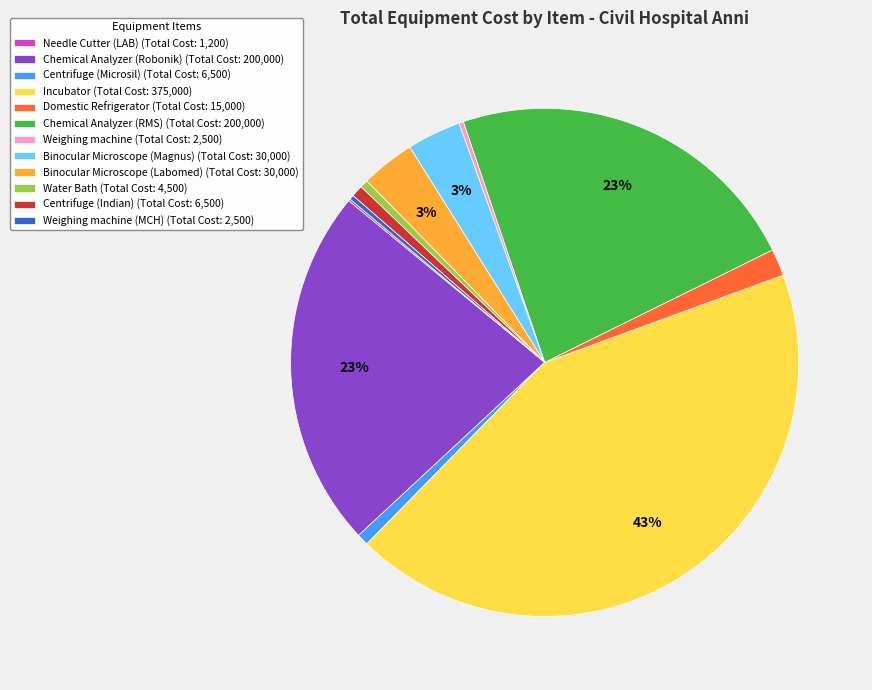

Is it true that Binocular Microscope (Magnus) (Total Cost: 30,000) is 3% of the pie?

True